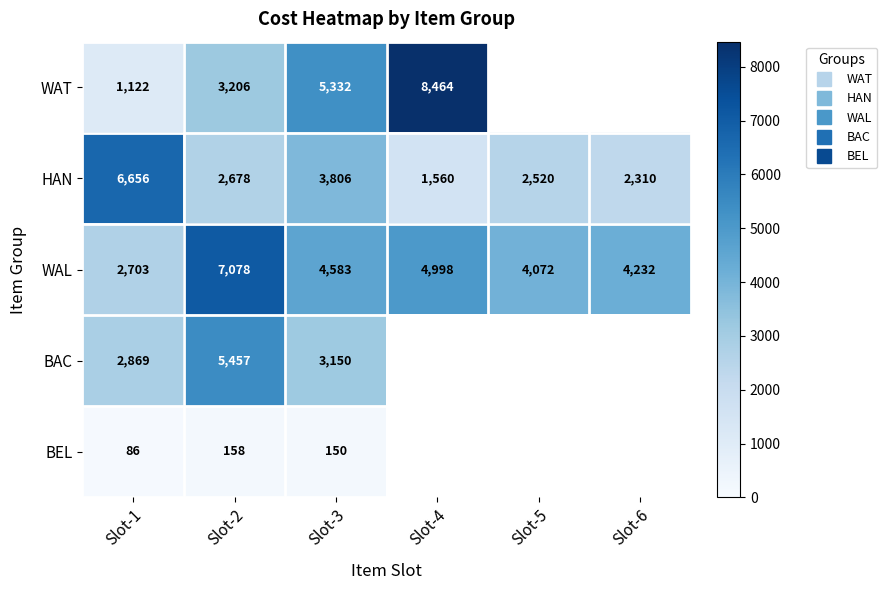

Which series changed the most between Slot-1 and Slot-5?

HAN